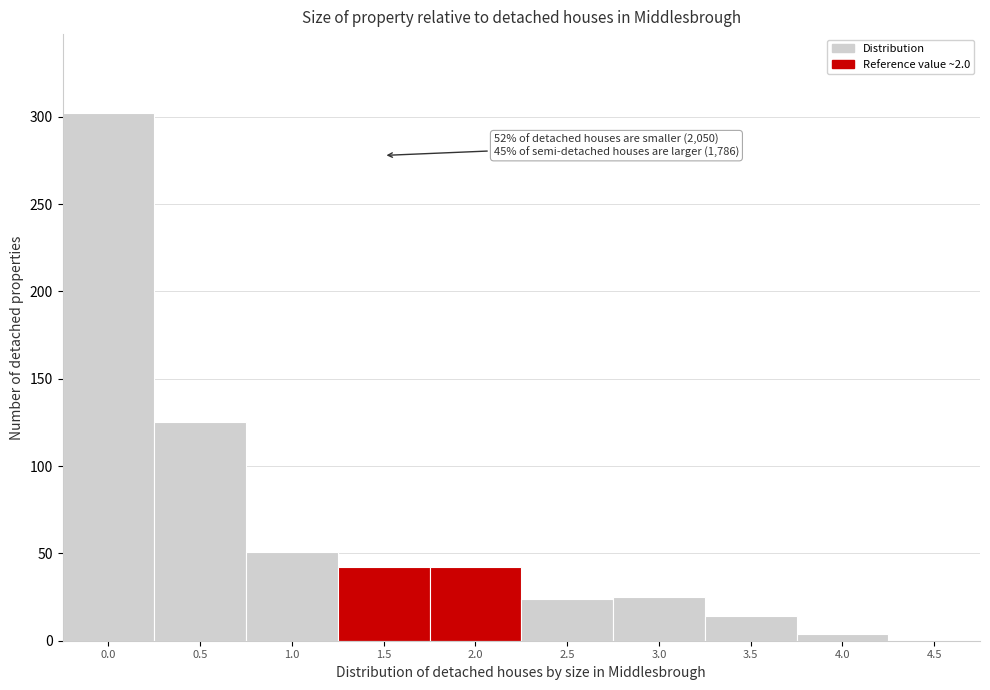

What is the change in value from 1.0 to 4.5?

-51